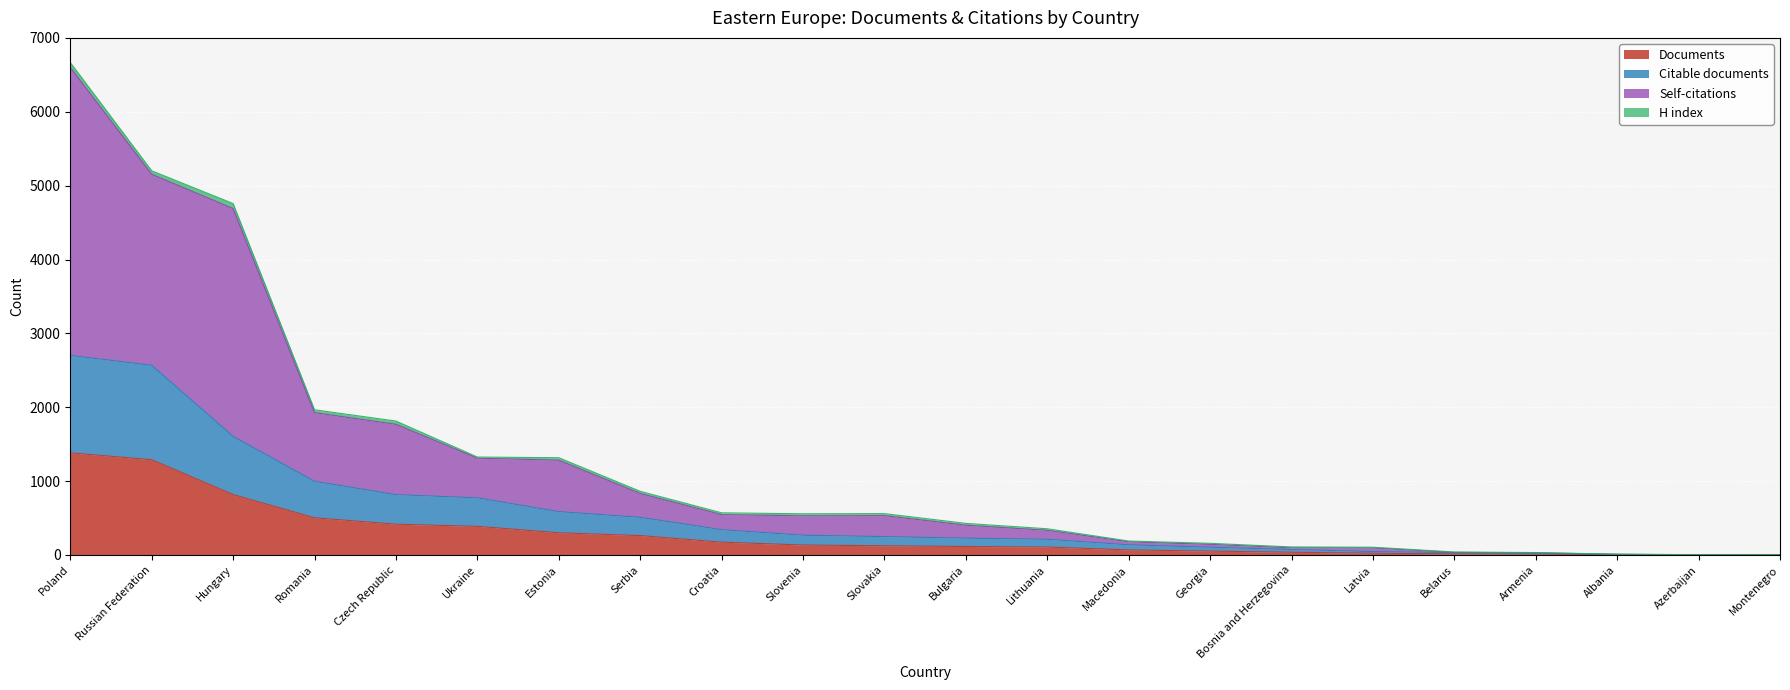

What position from the right is Azerbaijan?

2